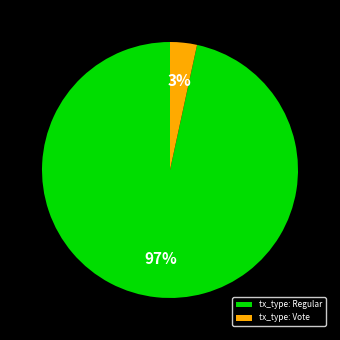

Does tx_type: Regular account for over 50% of the chart?

Yes